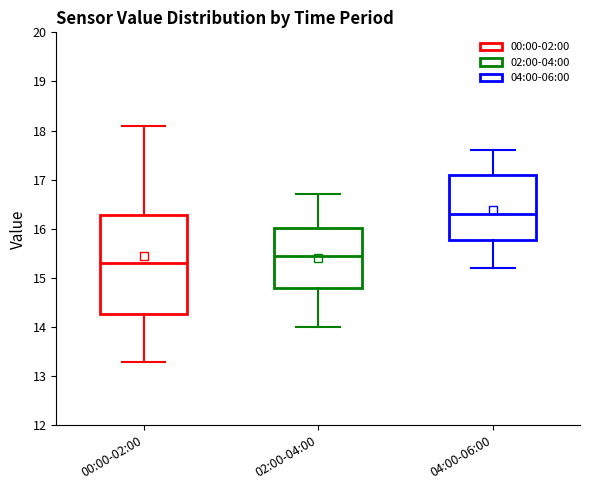

Reading left to right, transcribe this box plot: for each box, give where its median line is, the range the box spans, and where its two whiskers end, as read against the y-axis. The values are not printed on the chart, so give them approximately, as read against the axis.

00:00-02:00: median 15.3, box 14.3 to 16.3, whiskers 13.3 to 18.1
02:00-04:00: median 15.5, box 14.8 to 16.0, whiskers 14.0 to 16.7
04:00-06:00: median 16.3, box 15.8 to 17.1, whiskers 15.2 to 17.6